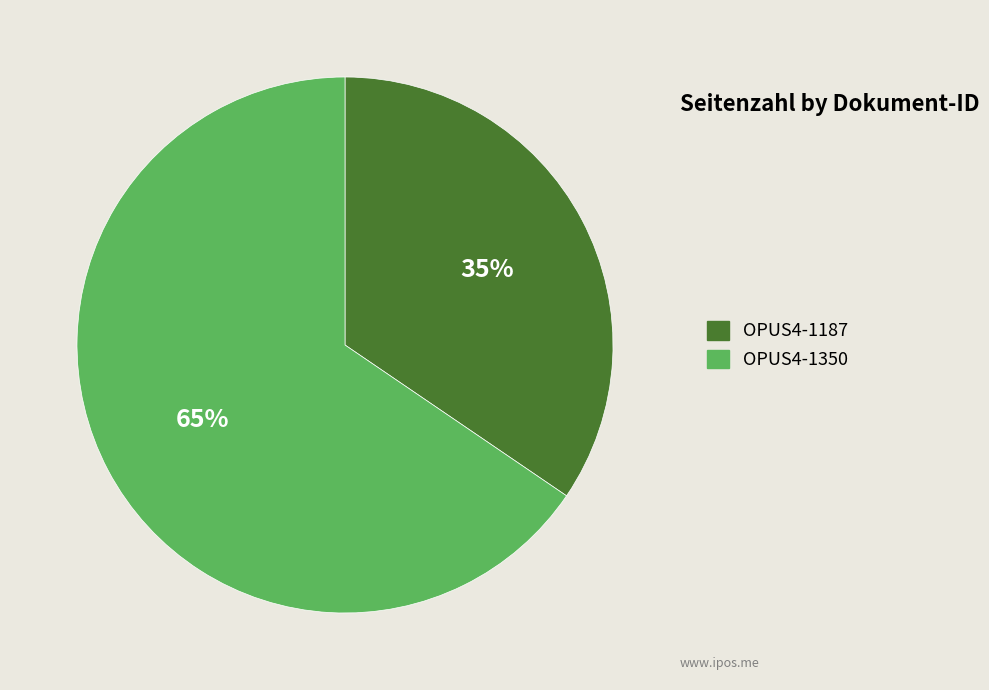

Does any single category account for the majority?

Yes